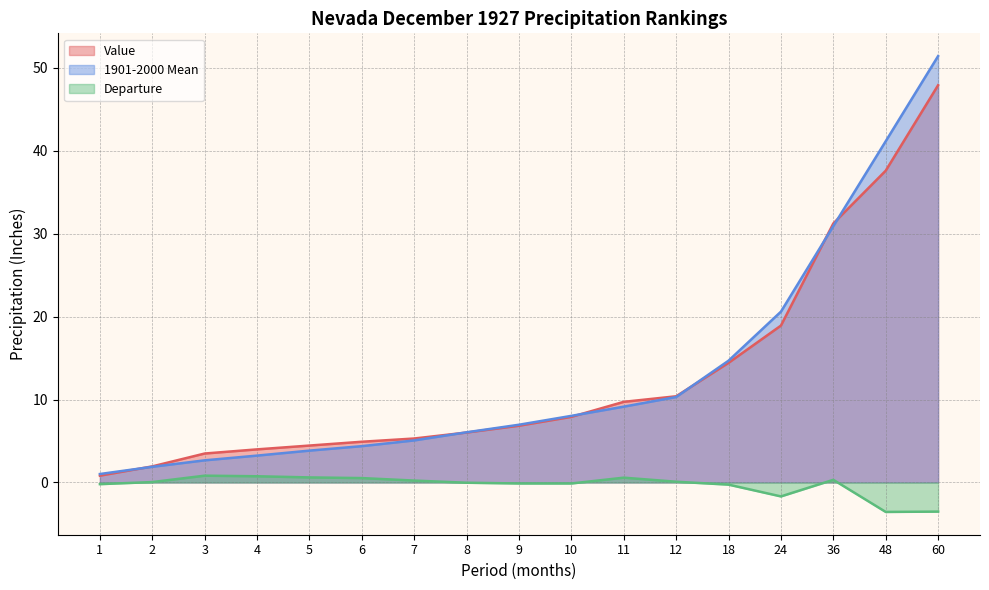

Rank the series by their maximum value, from highest to lowest.

1901-2000 Mean, Value, Departure